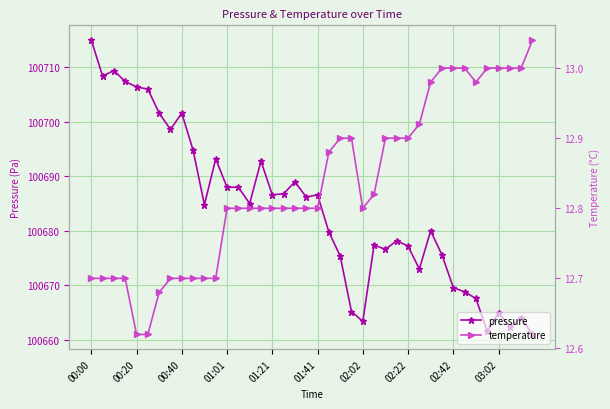

True or false: temperature and pressure intersect in this chart.

False